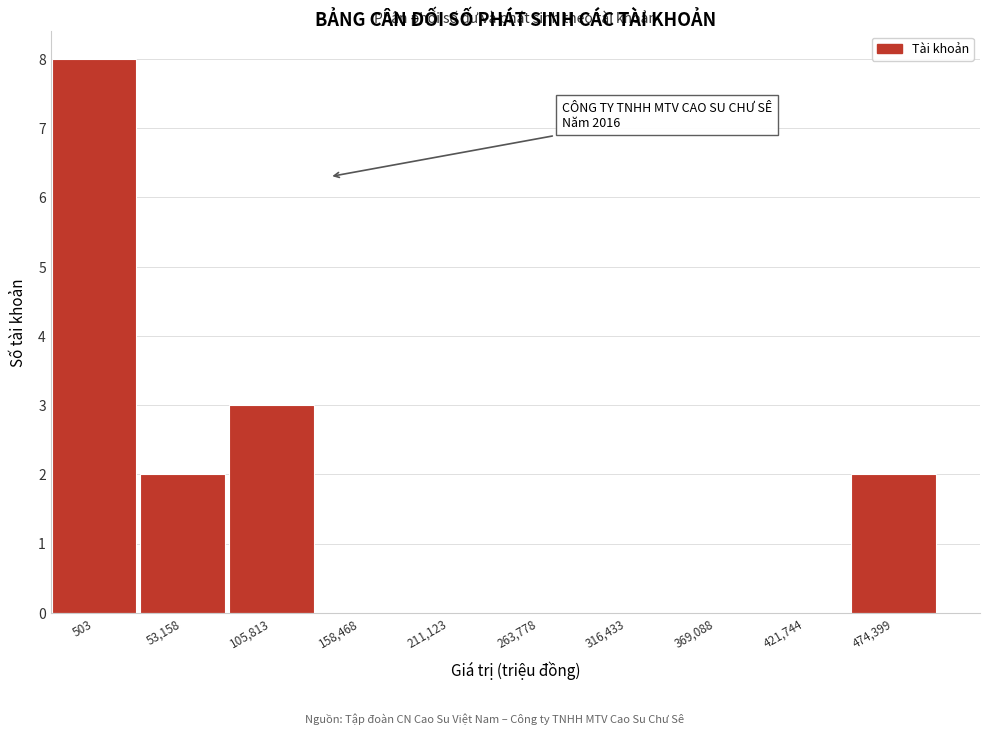

Reading right to left, transcribe all the data shown in this chart.

474,399=2	421,744=0	369,088=0	316,433=0	263,778=0	211,123=0	158,468=0	105,813=3	53,158=2	503=8